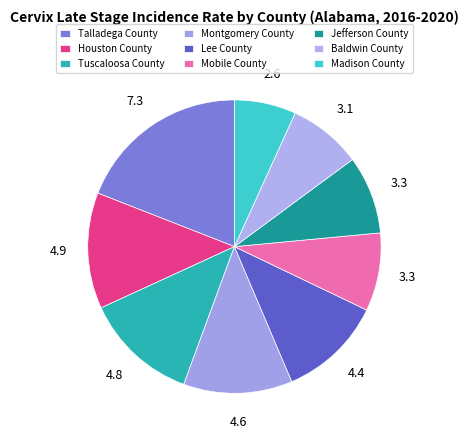

Count the number of slices in the pie.

9